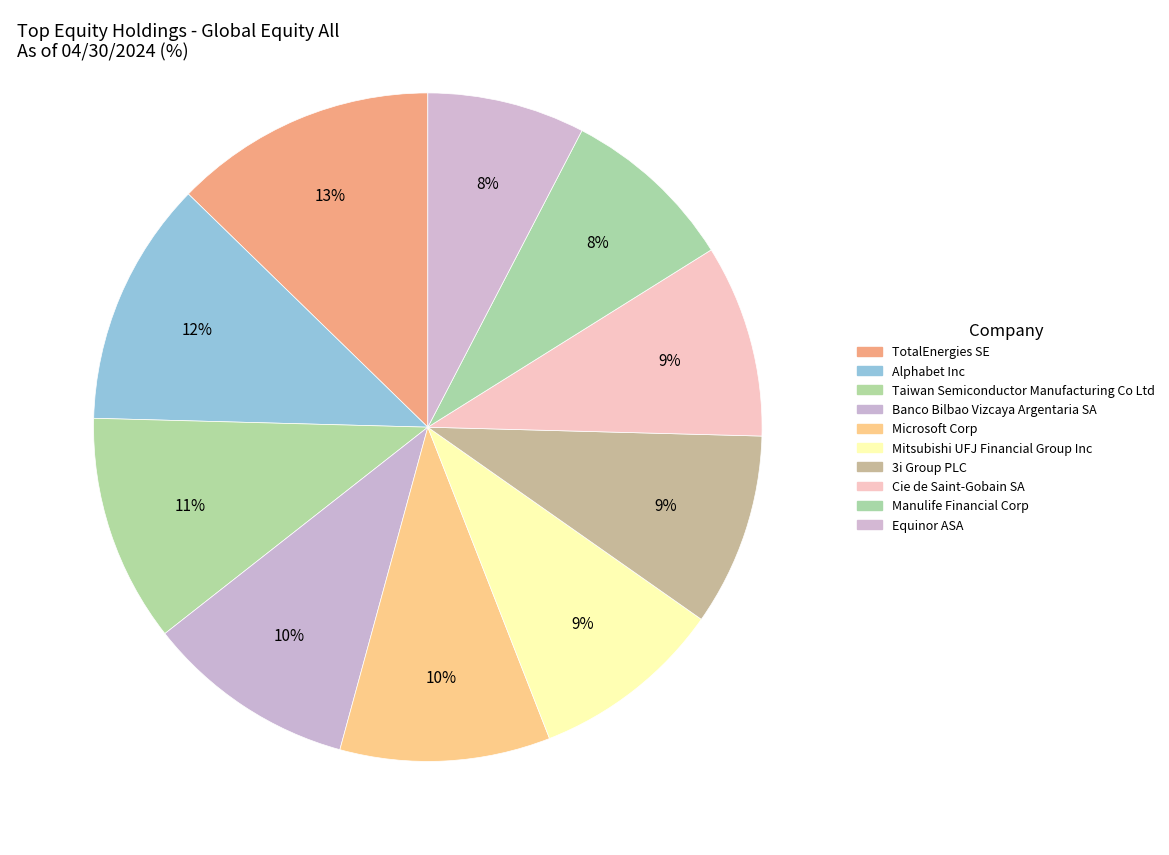

Count the number of slices in the pie.

10